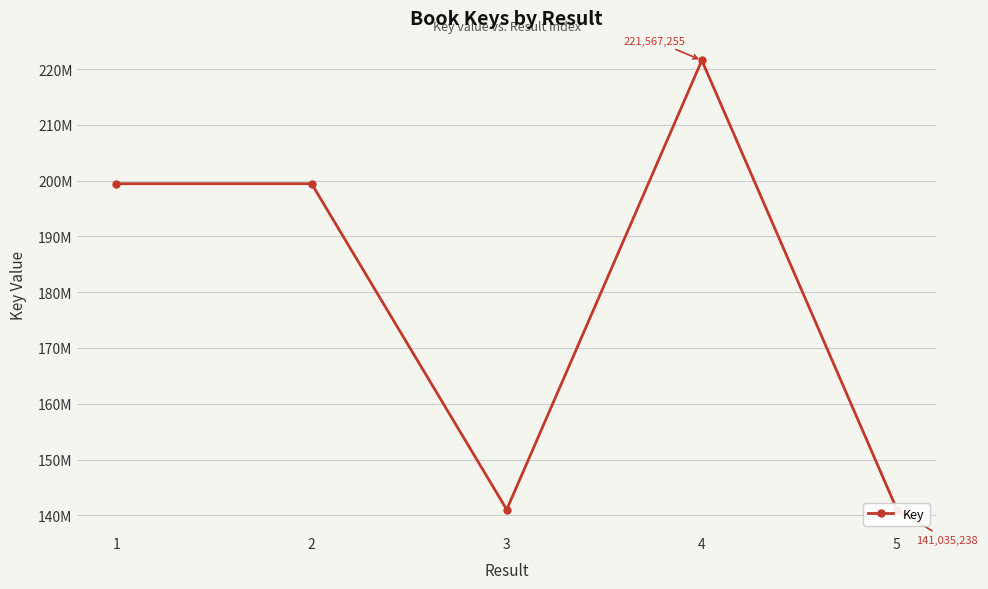

Reading right to left, what are all the values shown in this chart?

141035238	221567255	141035305	199454039	199453984